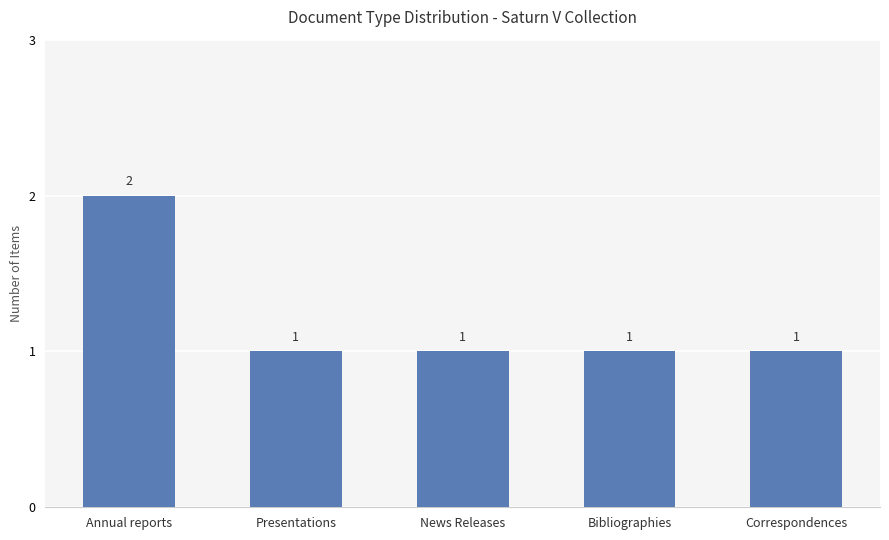

Count the values in the range 1 to 2.

5